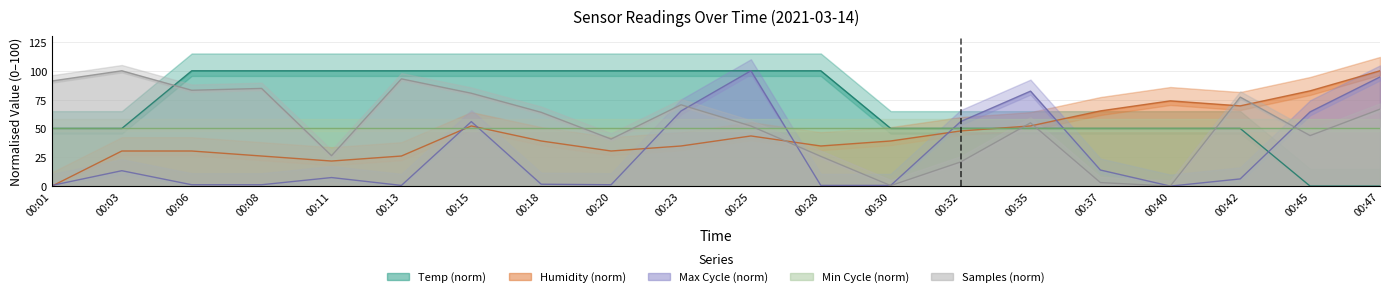

How many interior local peaks does the Humidity series have?

3